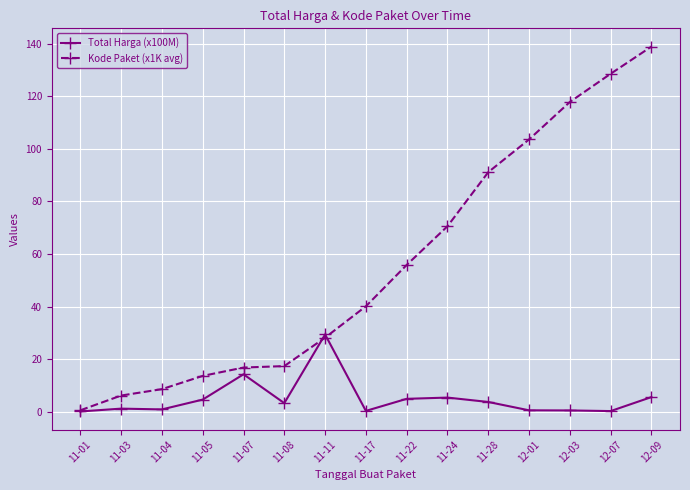

What is the value of the Kode Paket (x1K avg) point at the 10th from the left?

70.5